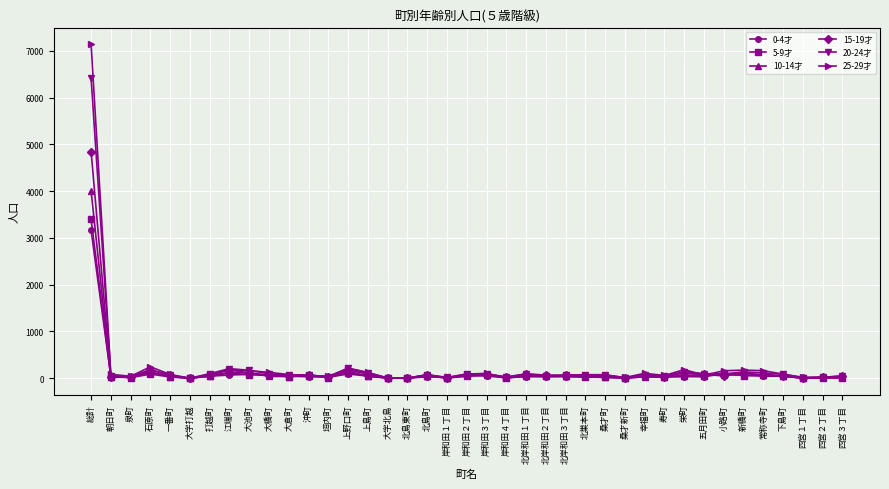

What is the sum of all 10-14才 values?

5892